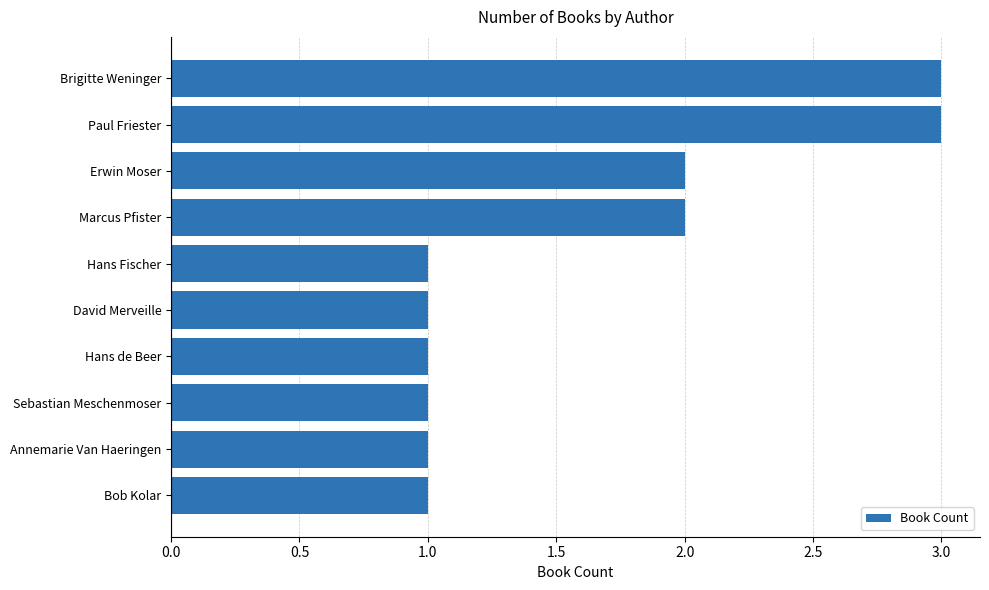

Reading top to bottom, what are all the values shown in this chart?

Brigitte Weninger=3	Paul Friester=3	Erwin Moser=2	Marcus Pfister=2	Hans Fischer=1	David Merveille=1	Hans de Beer=1	Sebastian Meschenmoser=1	Annemarie Van Haeringen=1	Bob Kolar=1